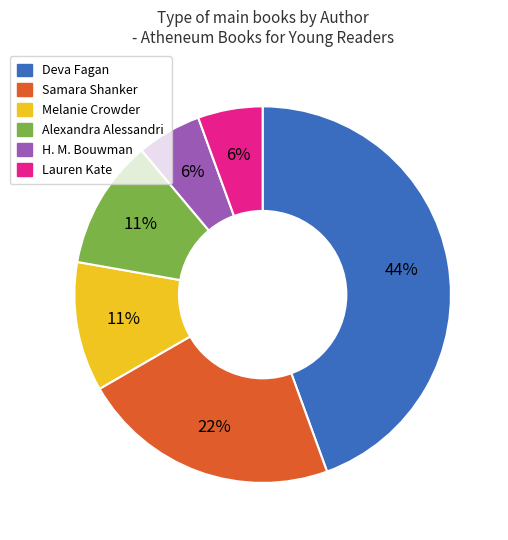

Is the sum of Melanie Crowder and Lauren Kate greater than half?

No